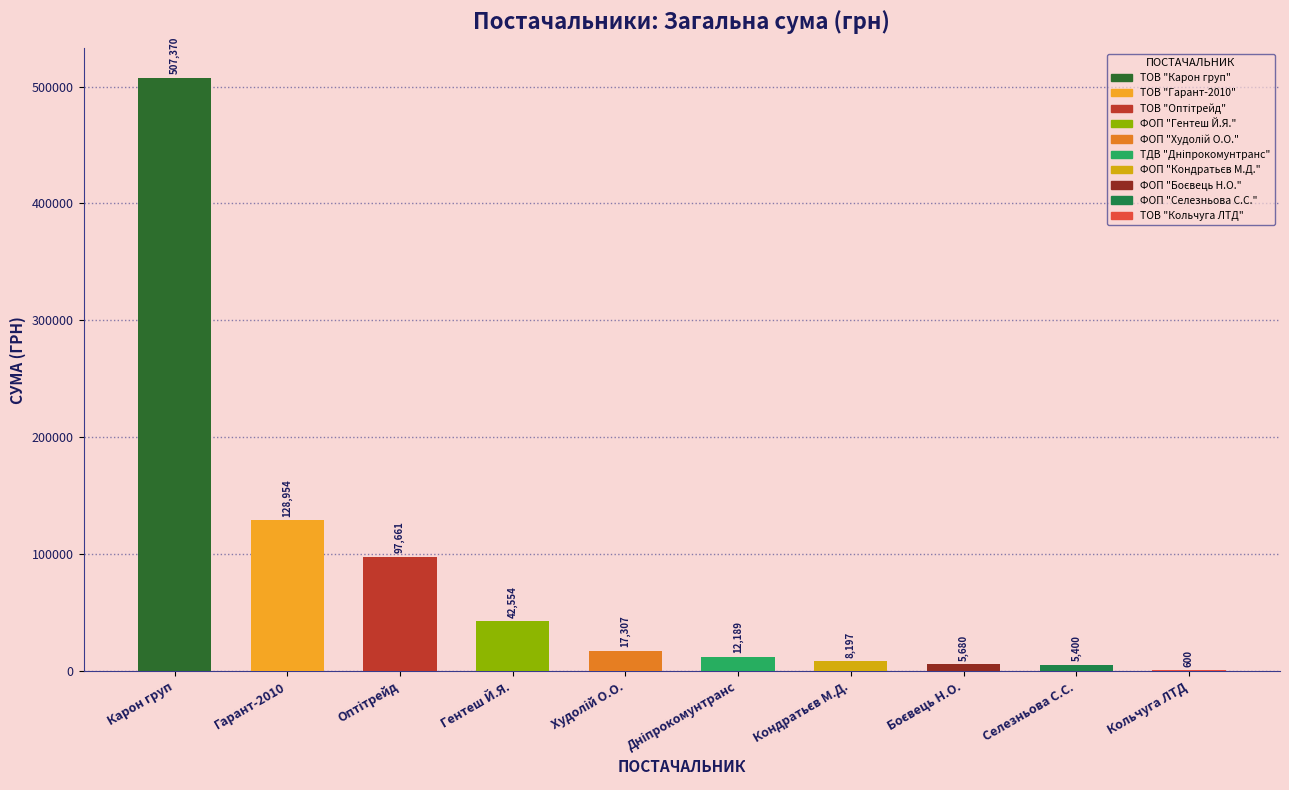

Rank the categories by value from lowest to highest.

ТОВ "Кольчуга ЛТД", ФОП "Селезньова С.С.", ФОП "Боєвець Н.О.", ФОП "Кондратьєв М.Д.", ТДВ "Дніпрокомунтранс", ФОП "Худолій О.О.", ФОП "Гентеш Й.Я.", ТОВ "Оптітрейд", ТОВ "Гарант-2010", ТОВ "Карон груп"